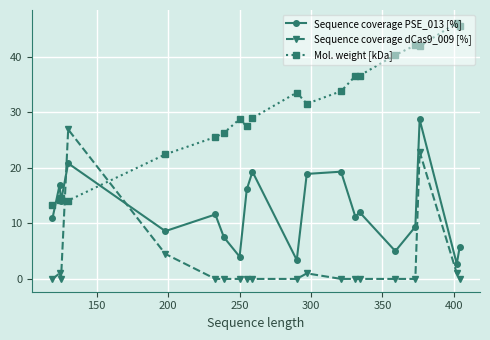

Which series has the largest range (max minus min)?

Mol. weight [kDa]